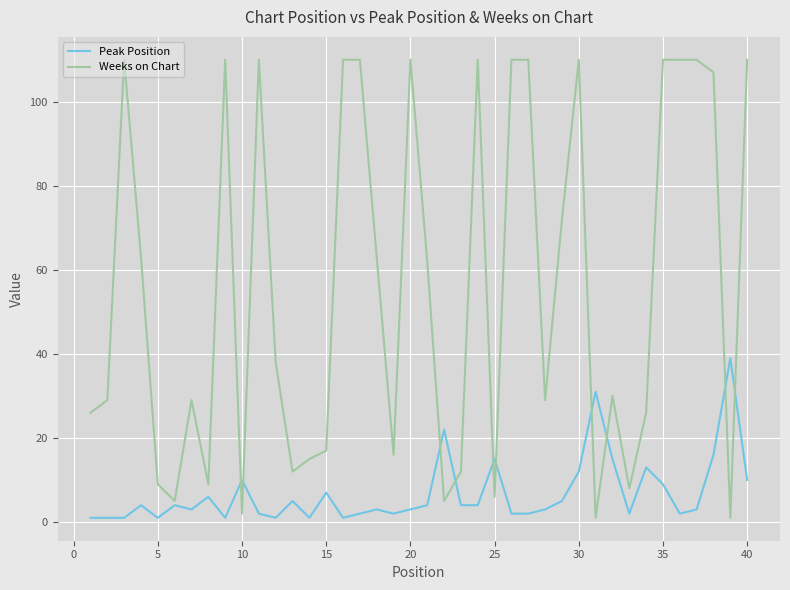

List the series in order of their overall mean, lowest first.

Peak Position, Weeks on Chart